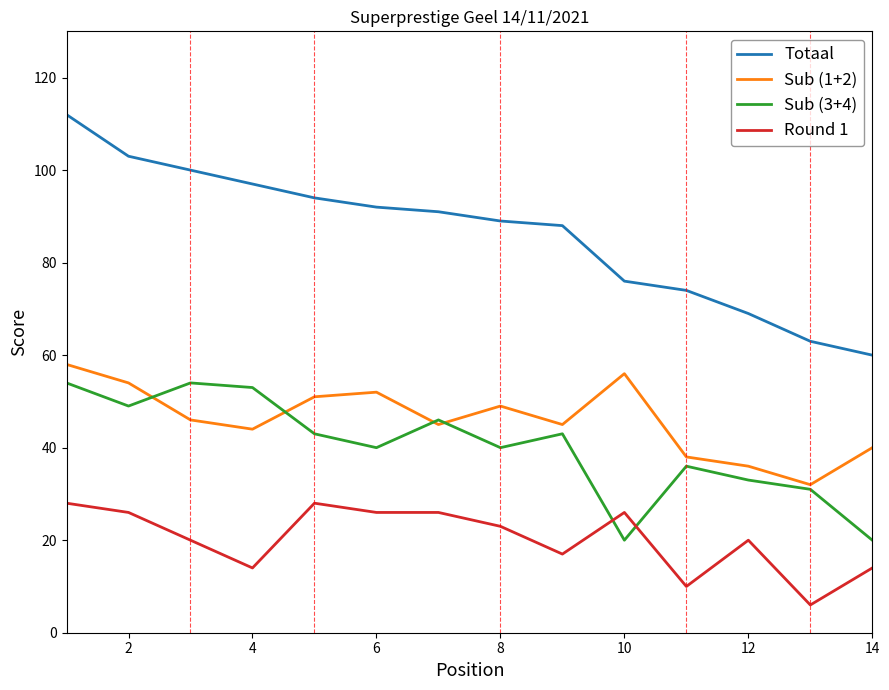

True or false: Sub (1+2) and Round 1 cross at least once.

False